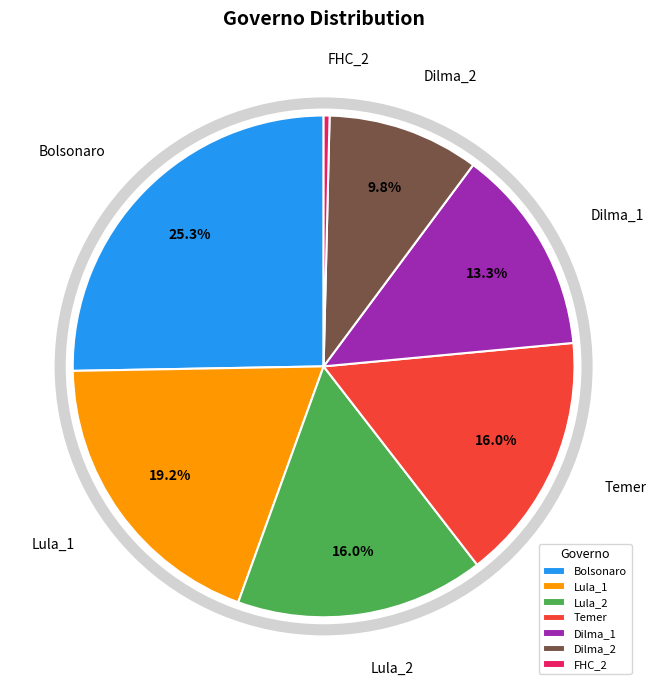

What is the ratio of the value at Lula_1 to the value at FHC_2?

50.3